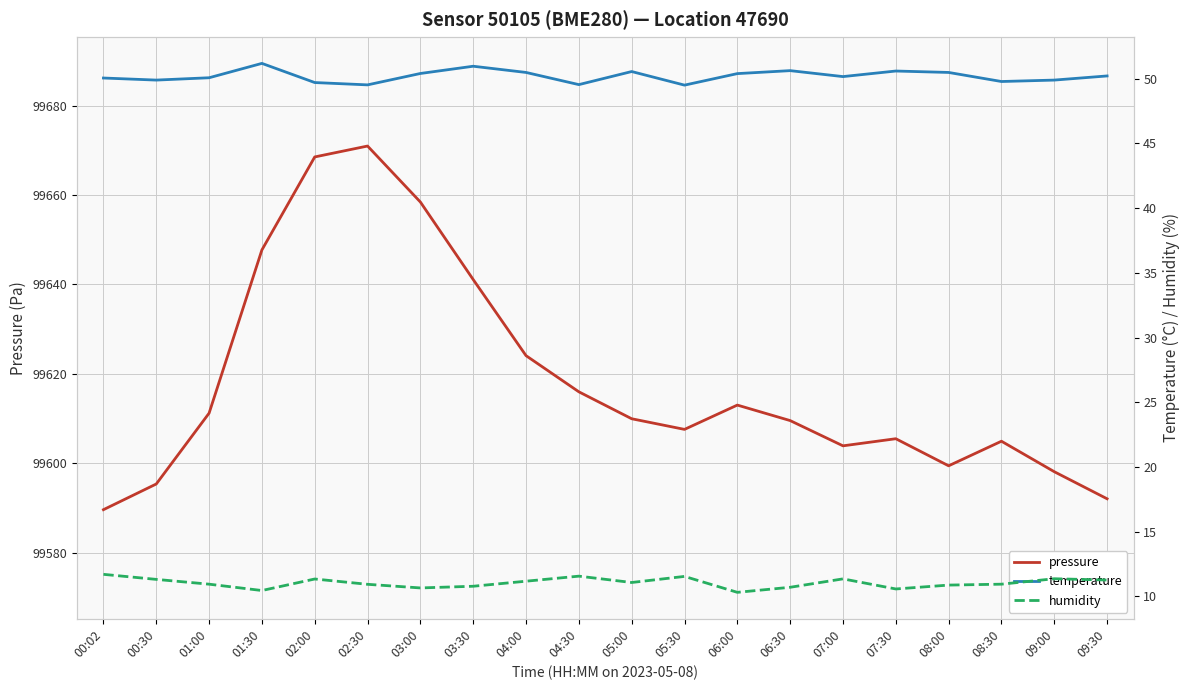

What is the difference between the second highest and second lowest values in the humidity series?

1.1